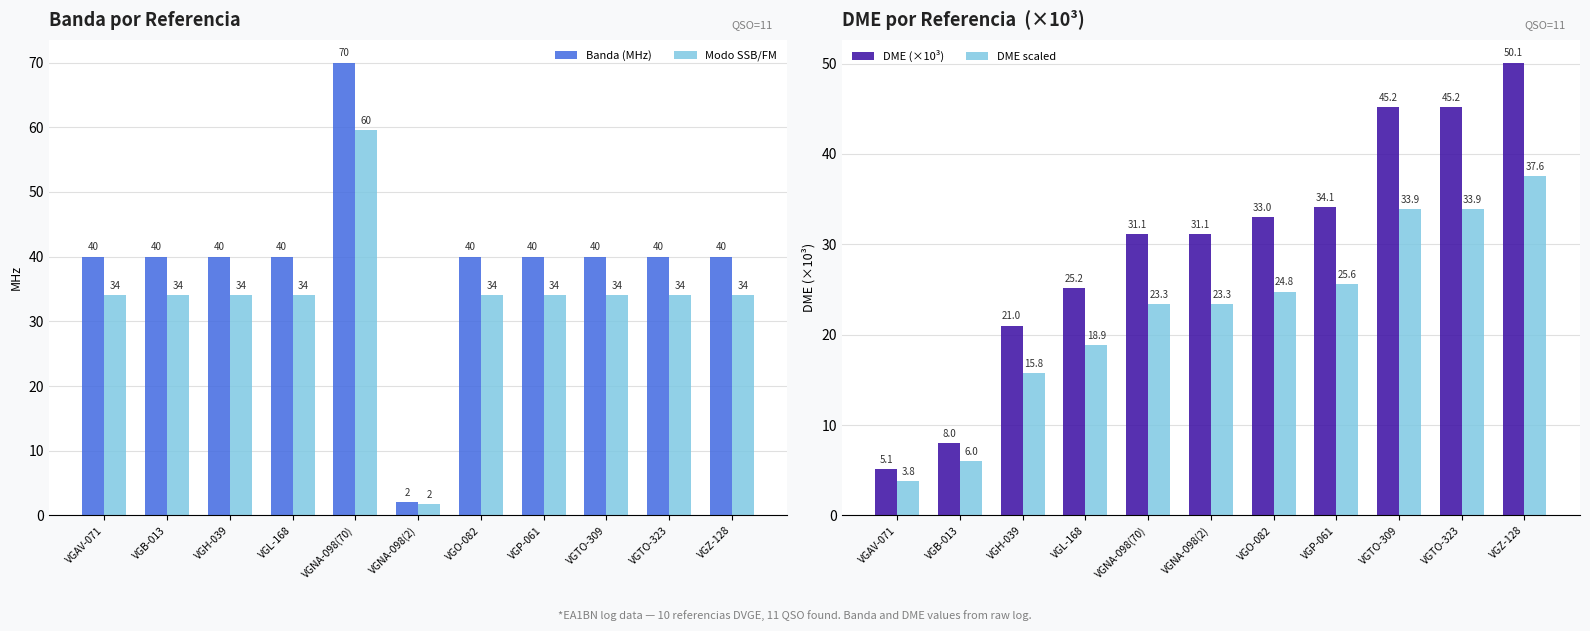

Is it true that DME (×10³) equals 21.0 at VGH-039?

True